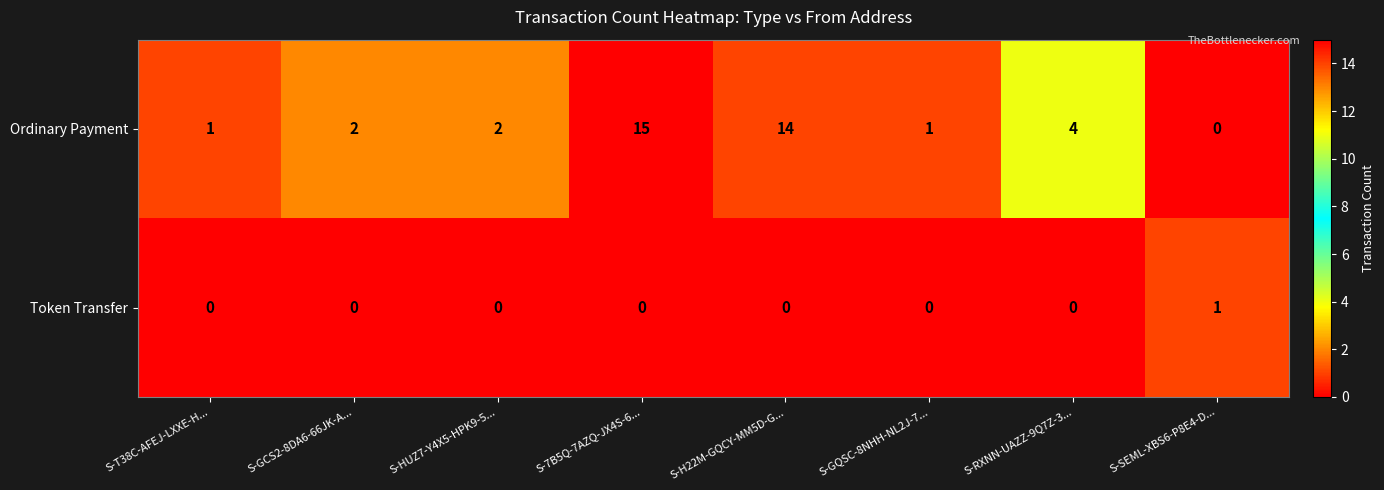

Reading left to right, what are all the values shown in this chart?

Ordinary Payment: 1	2	2	15	14	1	4	0
Token Transfer: 0	0	0	0	0	0	0	1